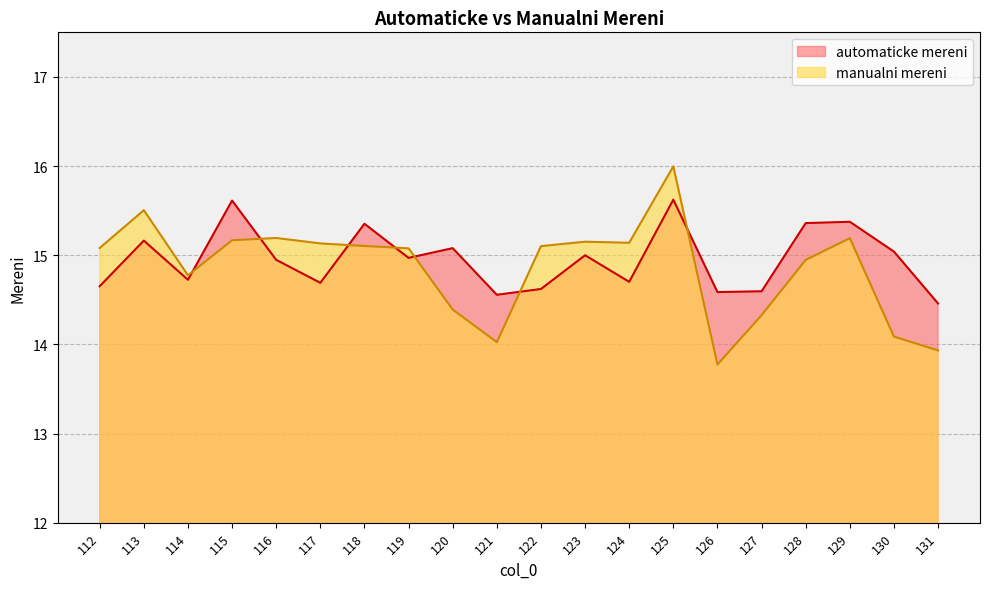

What is the total value across all series at 115?

30.8